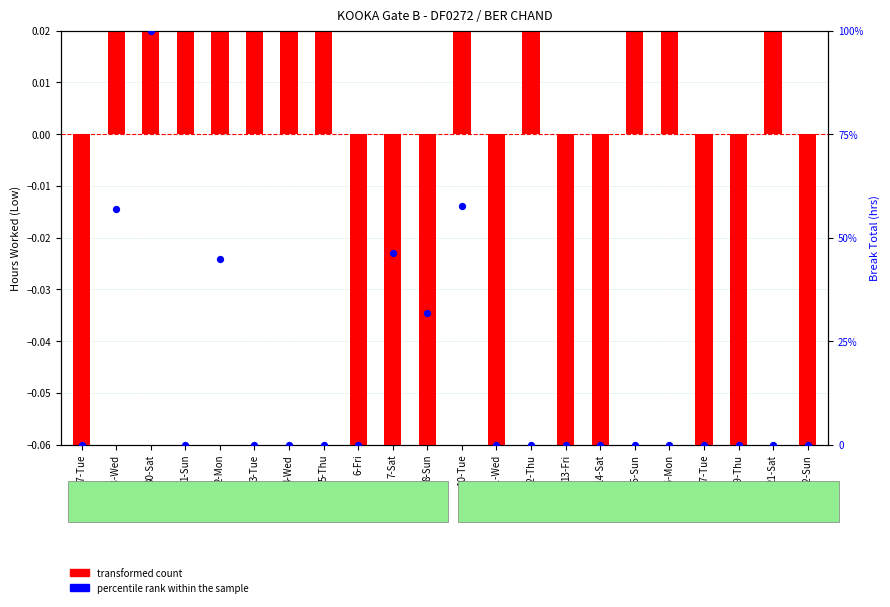

At which category is the sum across all series the highest?

30-Sat